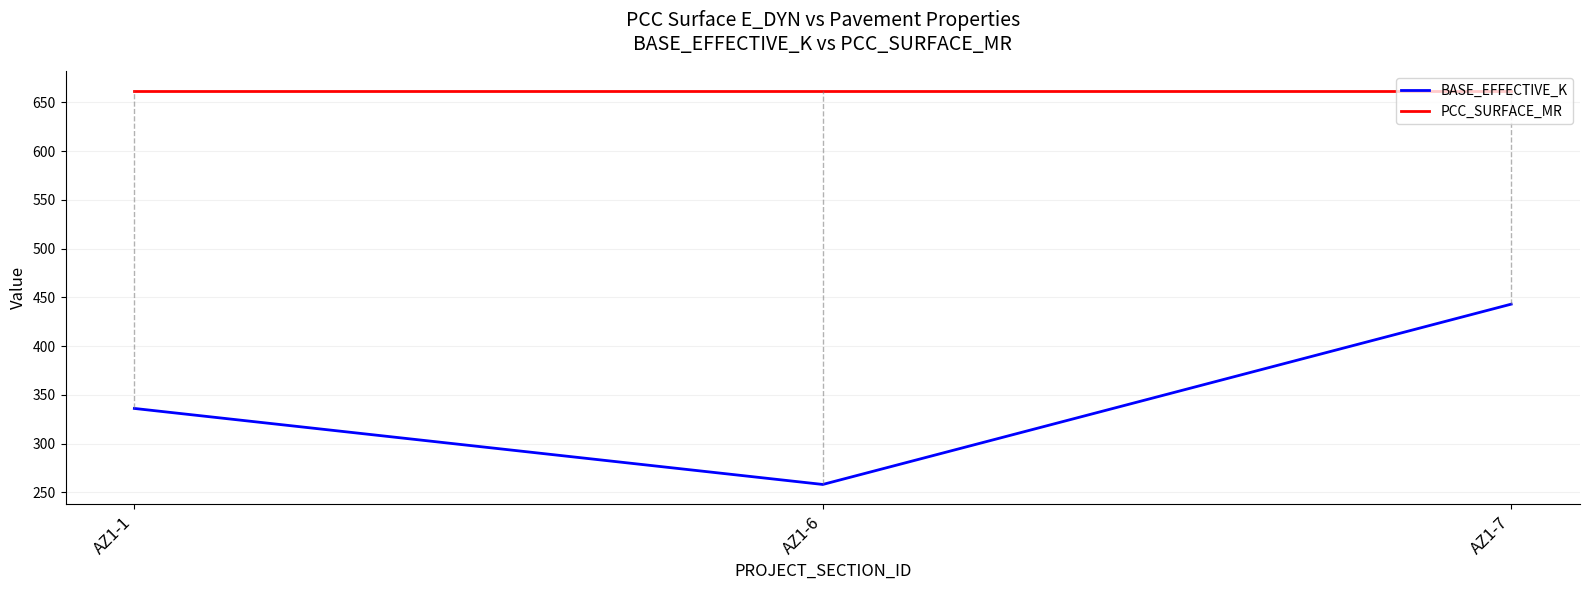

What is the greatest value displayed?

662